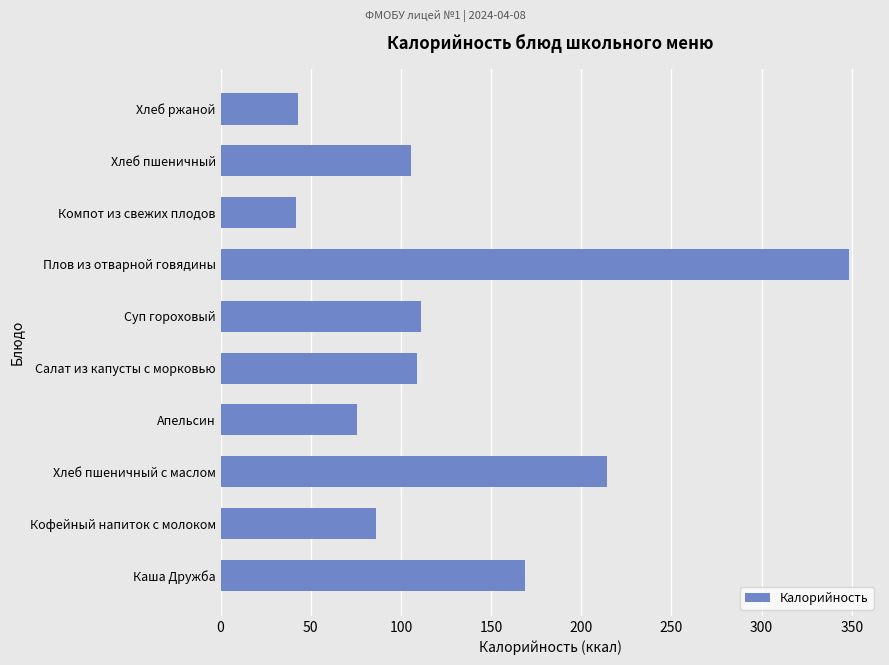

What is the maximum value shown in the chart?

348.2